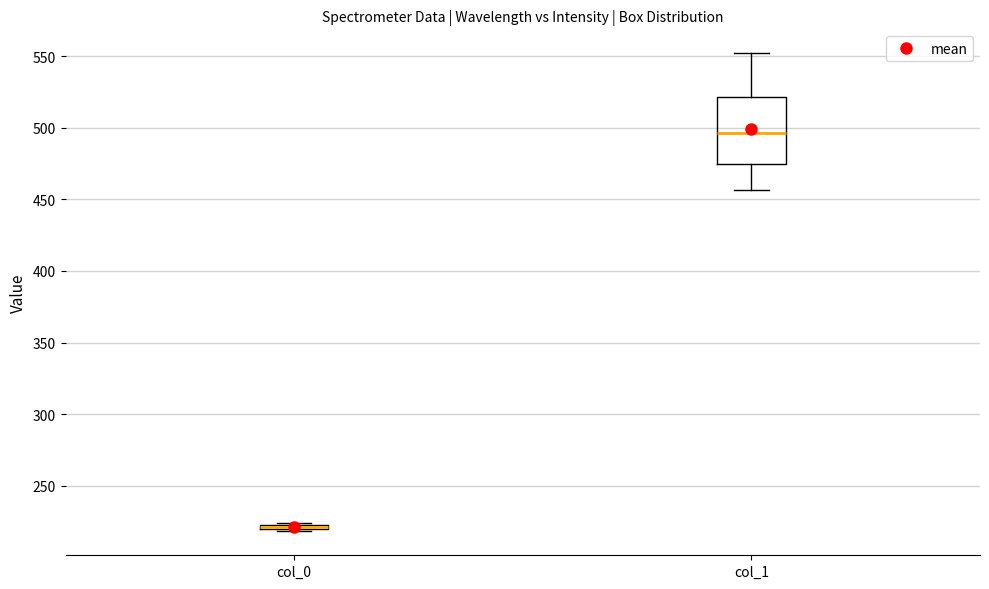

Which box is the tallest, from its lower edge to its upper edge?

col_1